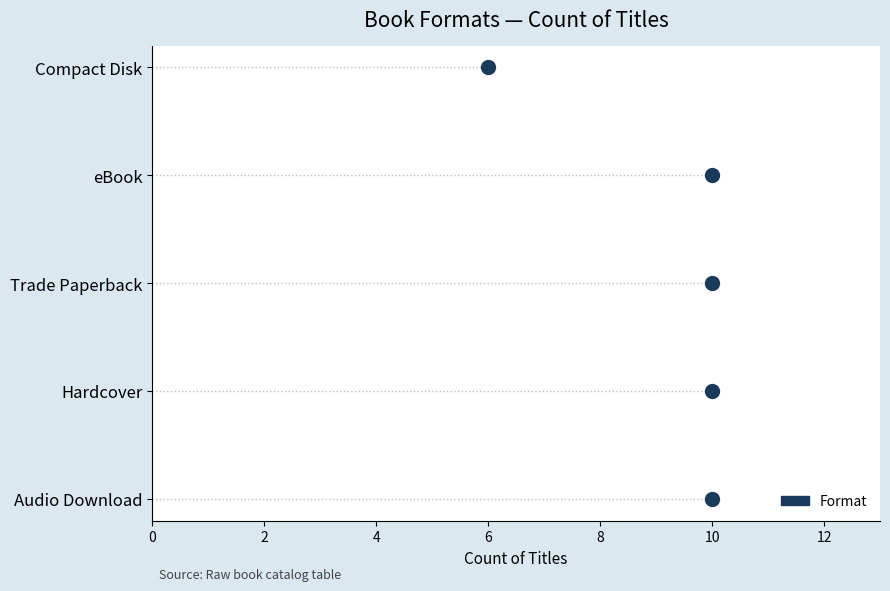

True or false: the data has more than 2 interior local peaks.

False